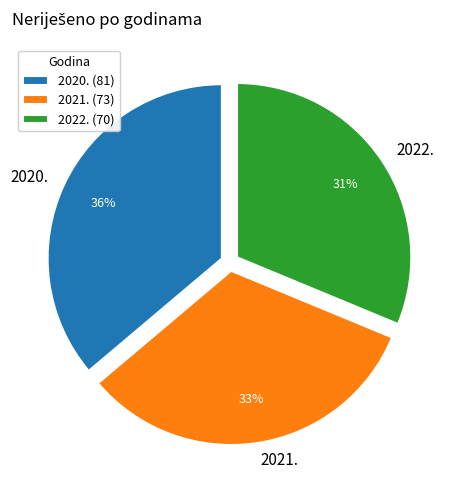

Count the number of slices in the pie.

3